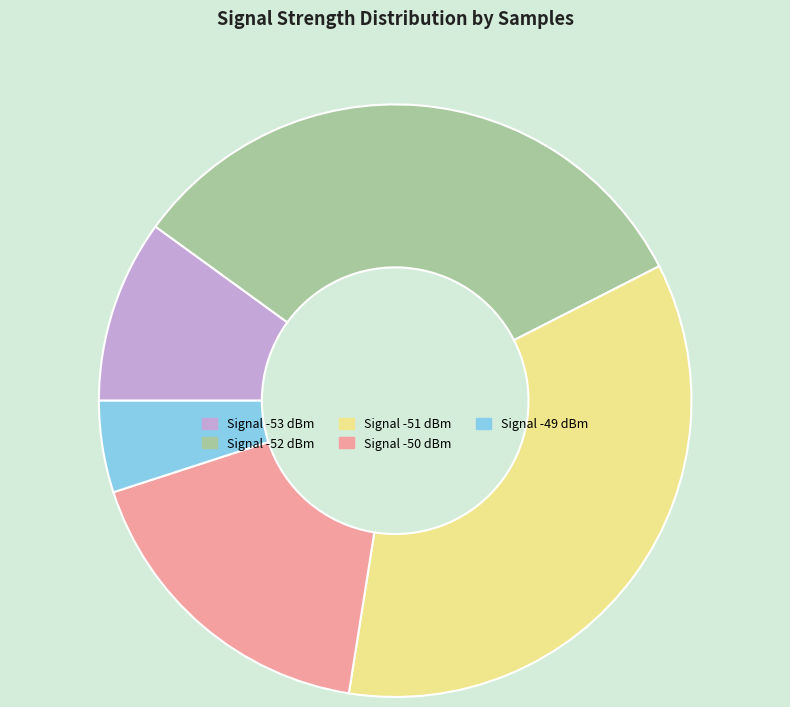

The Signal -53 dBm slice represents 10% of the pie. True or false?

True